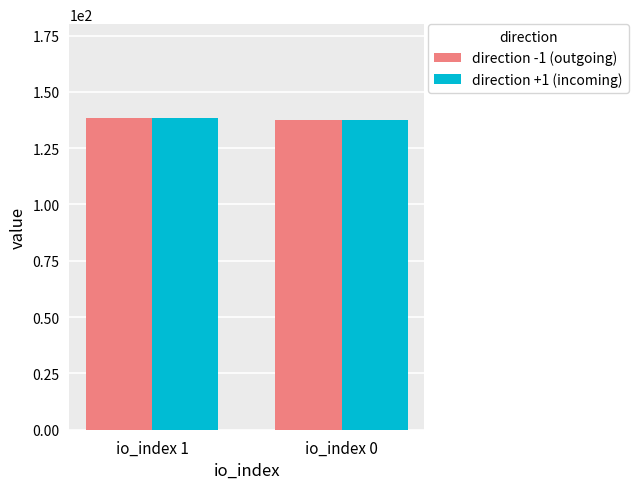

What is the maximum value shown in the chart?

138.5